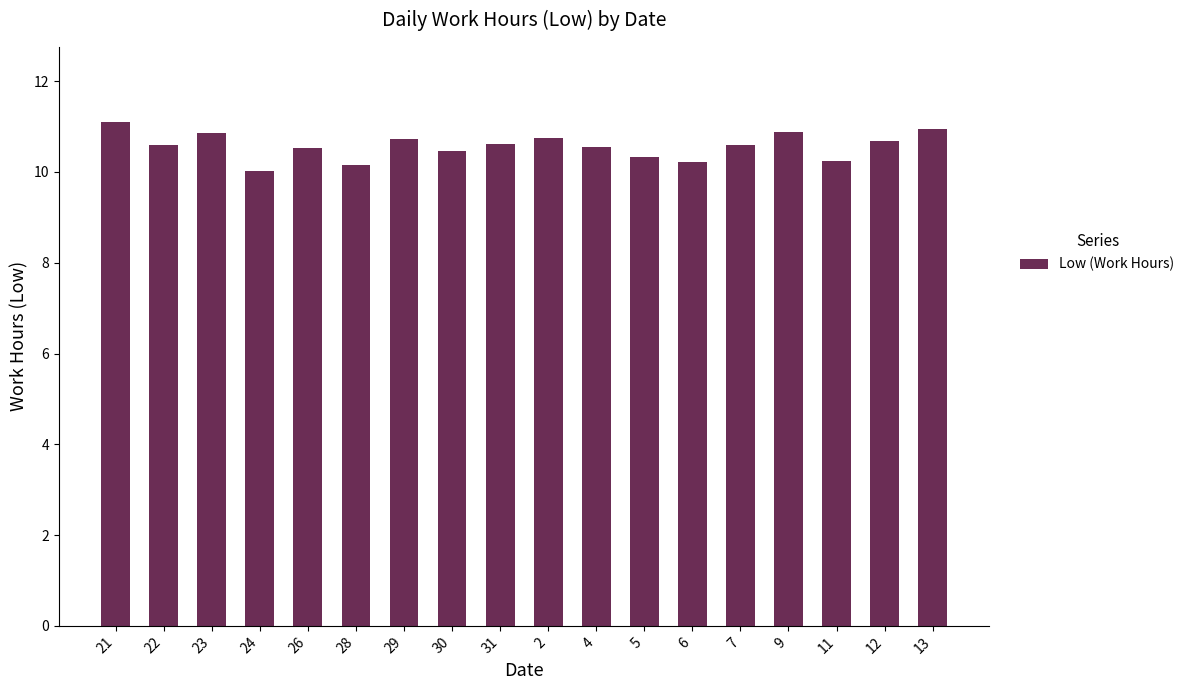

Approximately how many times larger is the value at 23 compared to 30?

1.0